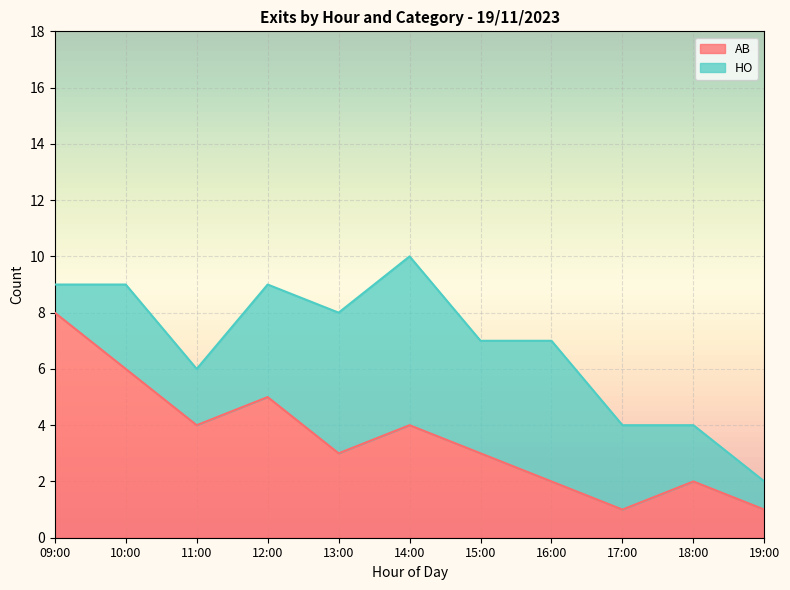

What position from the right is 10:00?

10